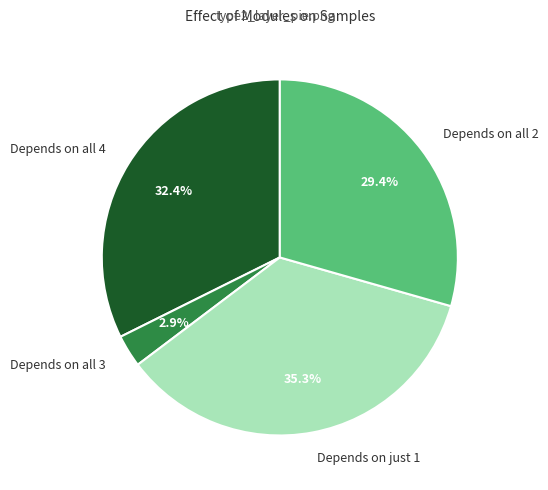

Is there any slice that represents more than half of the pie?

No